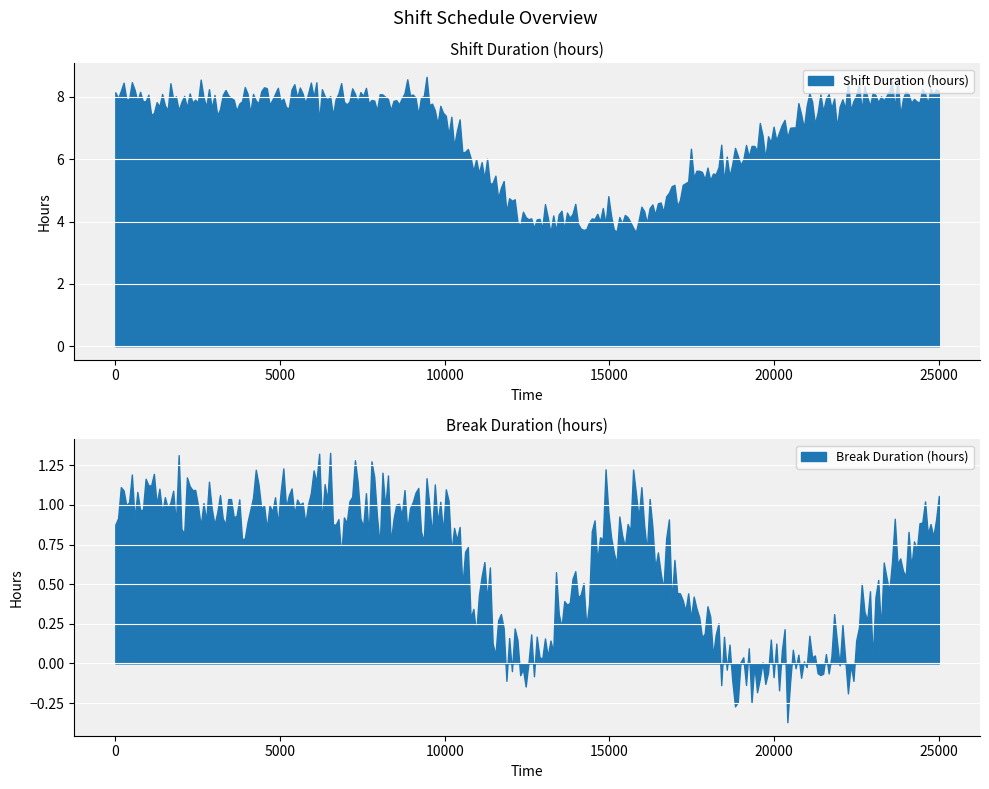

What is the lowest value of the Shift Duration (hours) series?

3.6